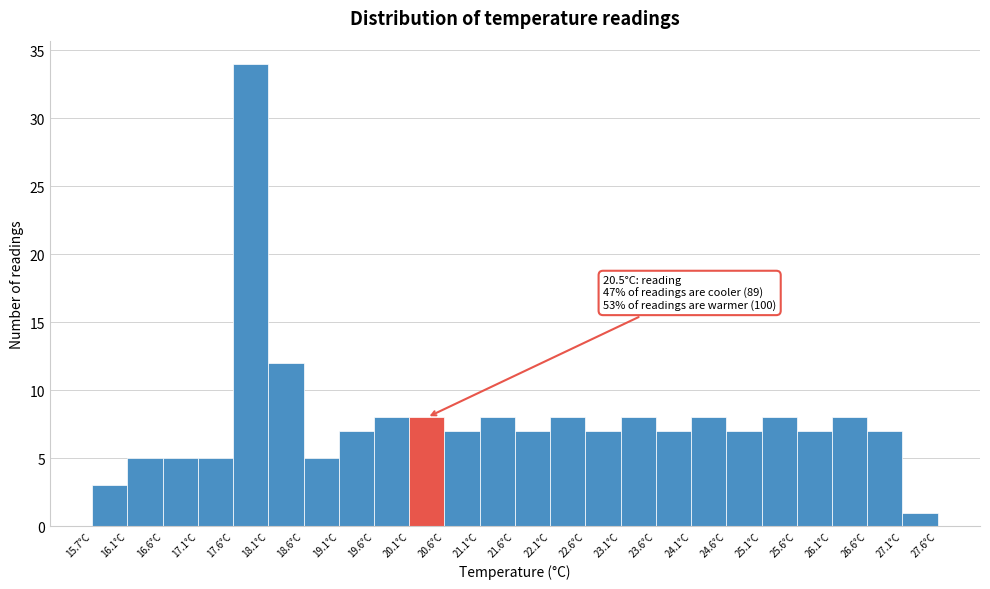

Over which range of the x-axis is the bar tallest?

17.65 to 18.15